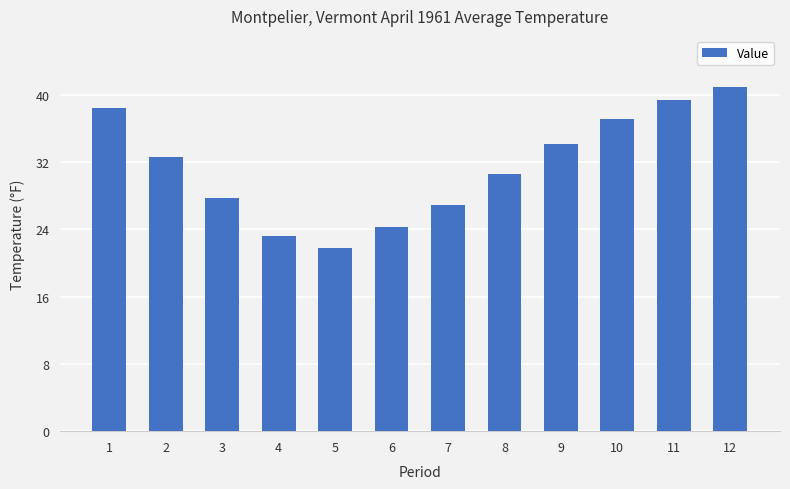

Rank the categories by value from highest to lowest.

12, 11, 1, 10, 9, 2, 8, 3, 7, 6, 4, 5